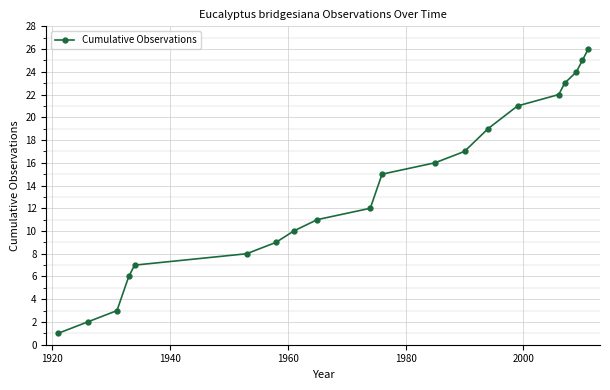

How many lines are shown in the chart?

1